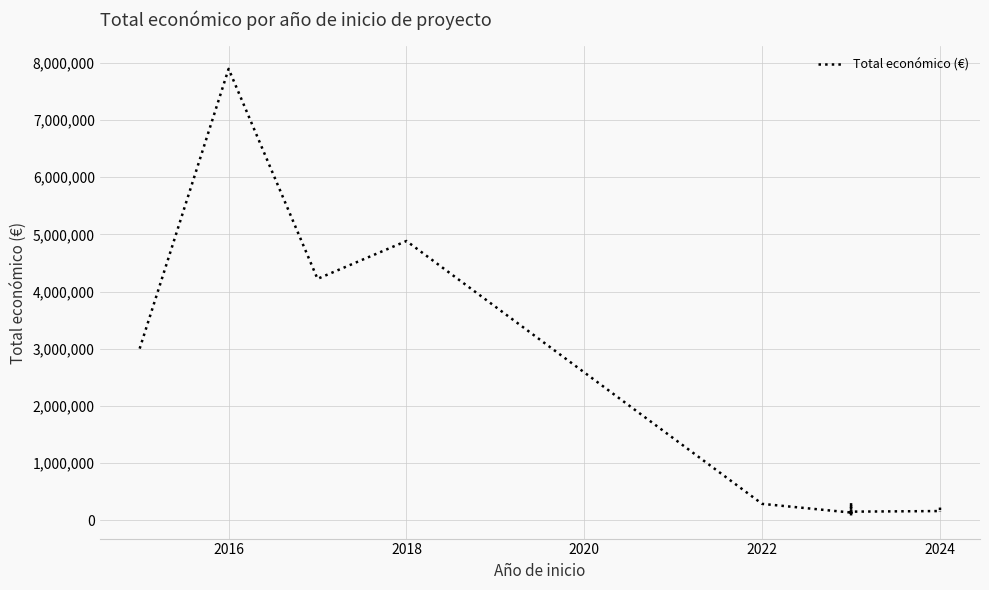

Between 18 and 20, which is larger?

18